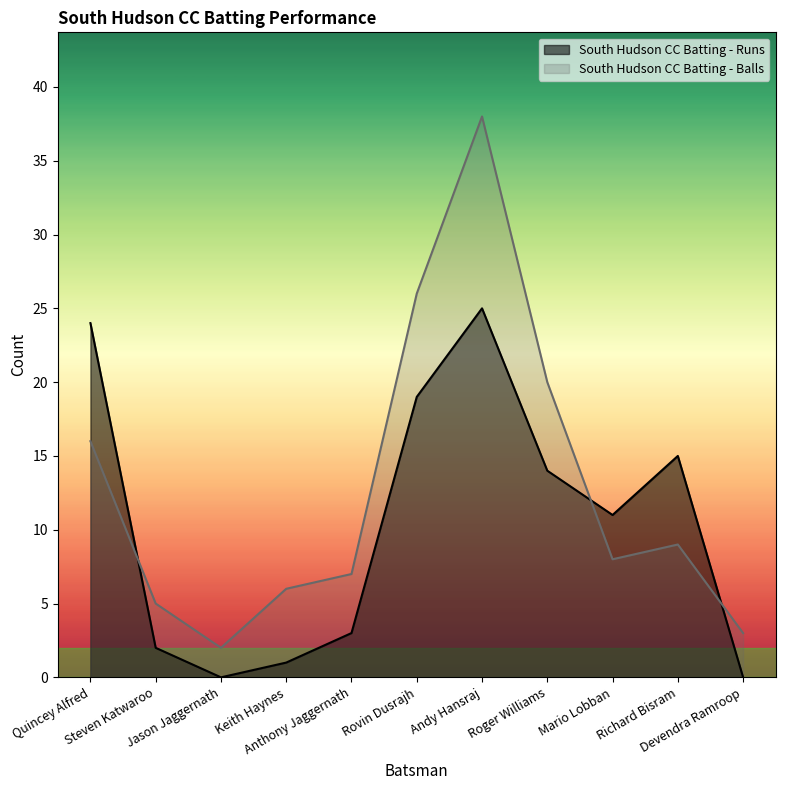

Which series has the largest total across all categories?

South Hudson CC Batting - Balls